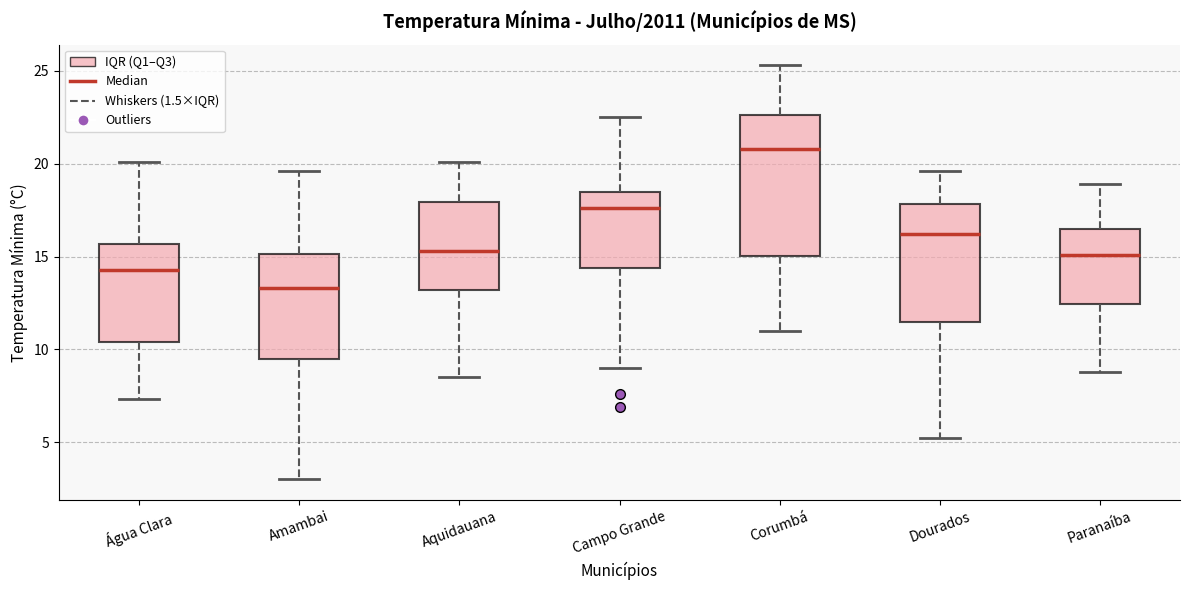

Where does the median line of the box for Água Clara sit on the y-axis? The values are not printed on the chart, so give them approximately, as read against the axis.

14.5